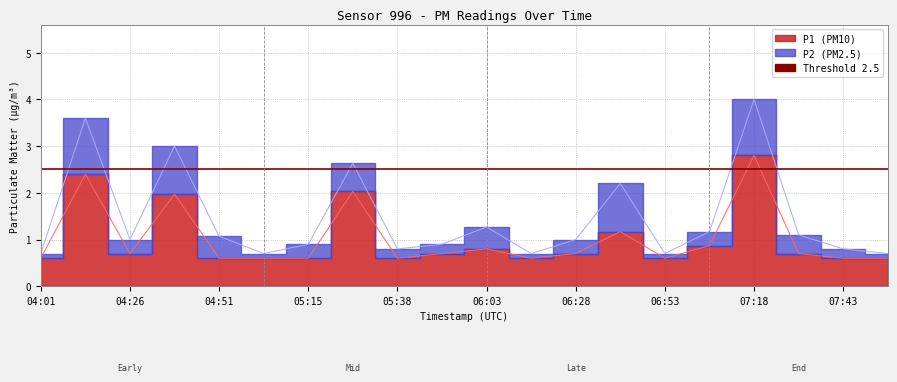

Between 06:41 and 05:38, which is larger?

06:41